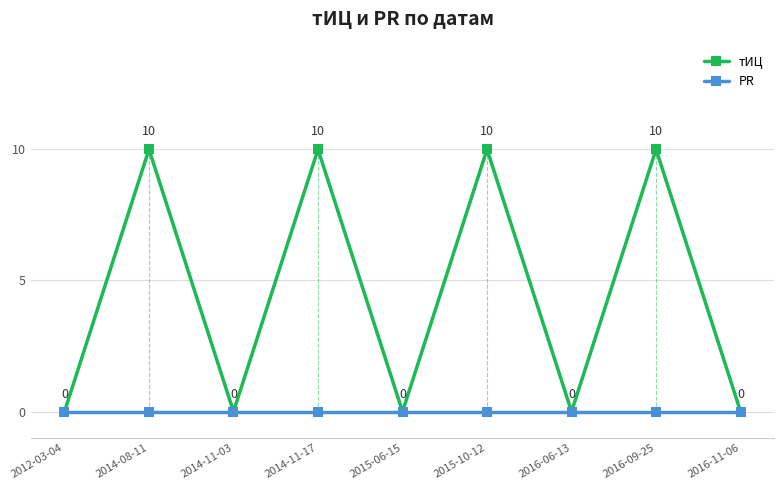

Which series has the widest spread of values?

тИЦ